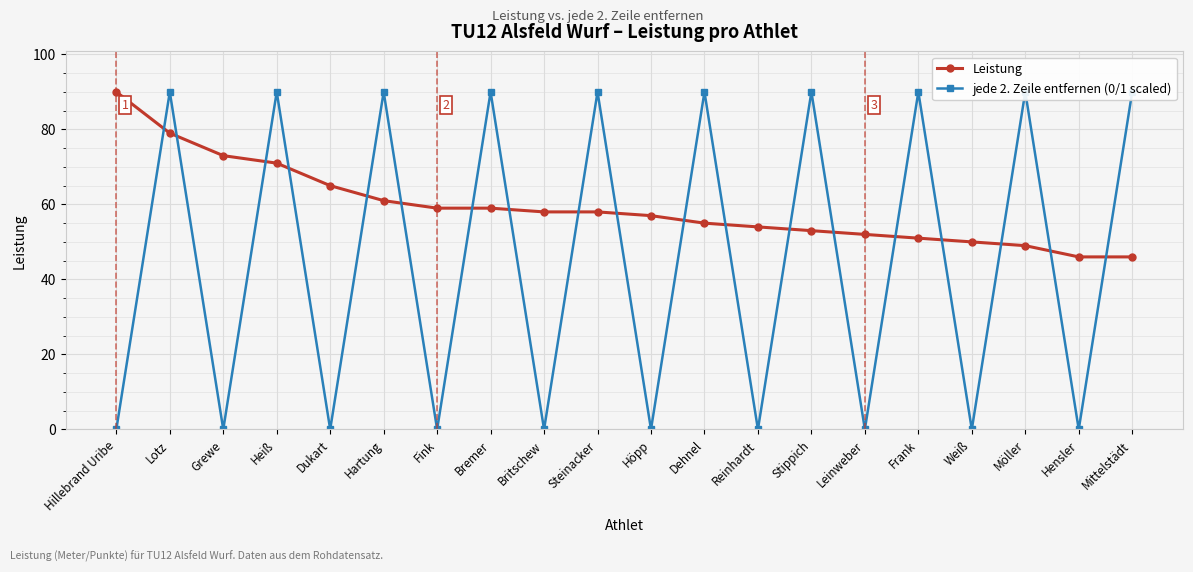

At which label is Leistung closest to 68?

Heiß